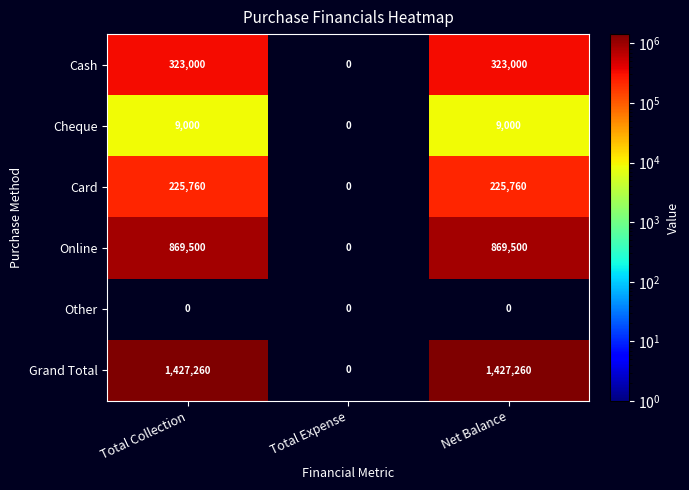

What is the total value across all series at Total Collection?

2854520